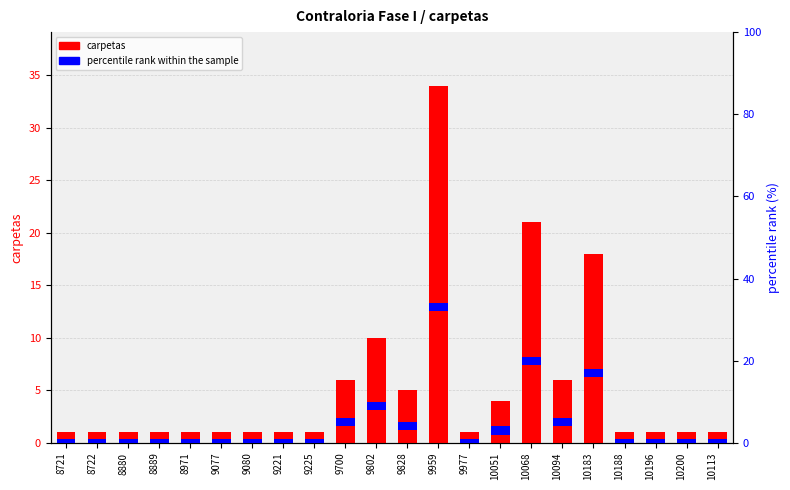

True or false: percentile rank within the sample has a value of 3 at 9977.

False